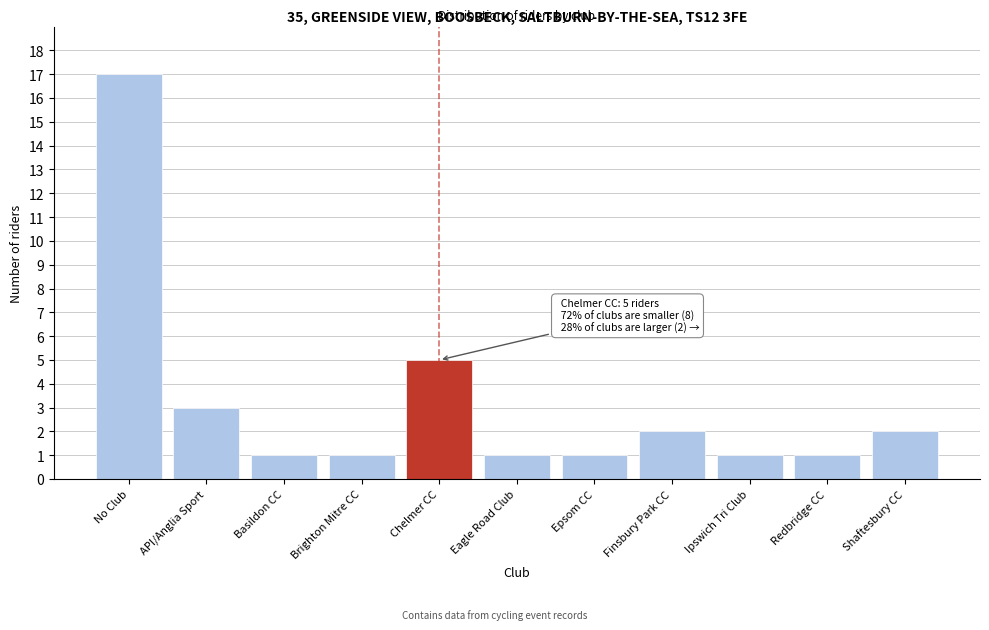

Reading right to left, what are all the values shown in this chart?

2	1	1	2	1	1	5	1	1	3	17